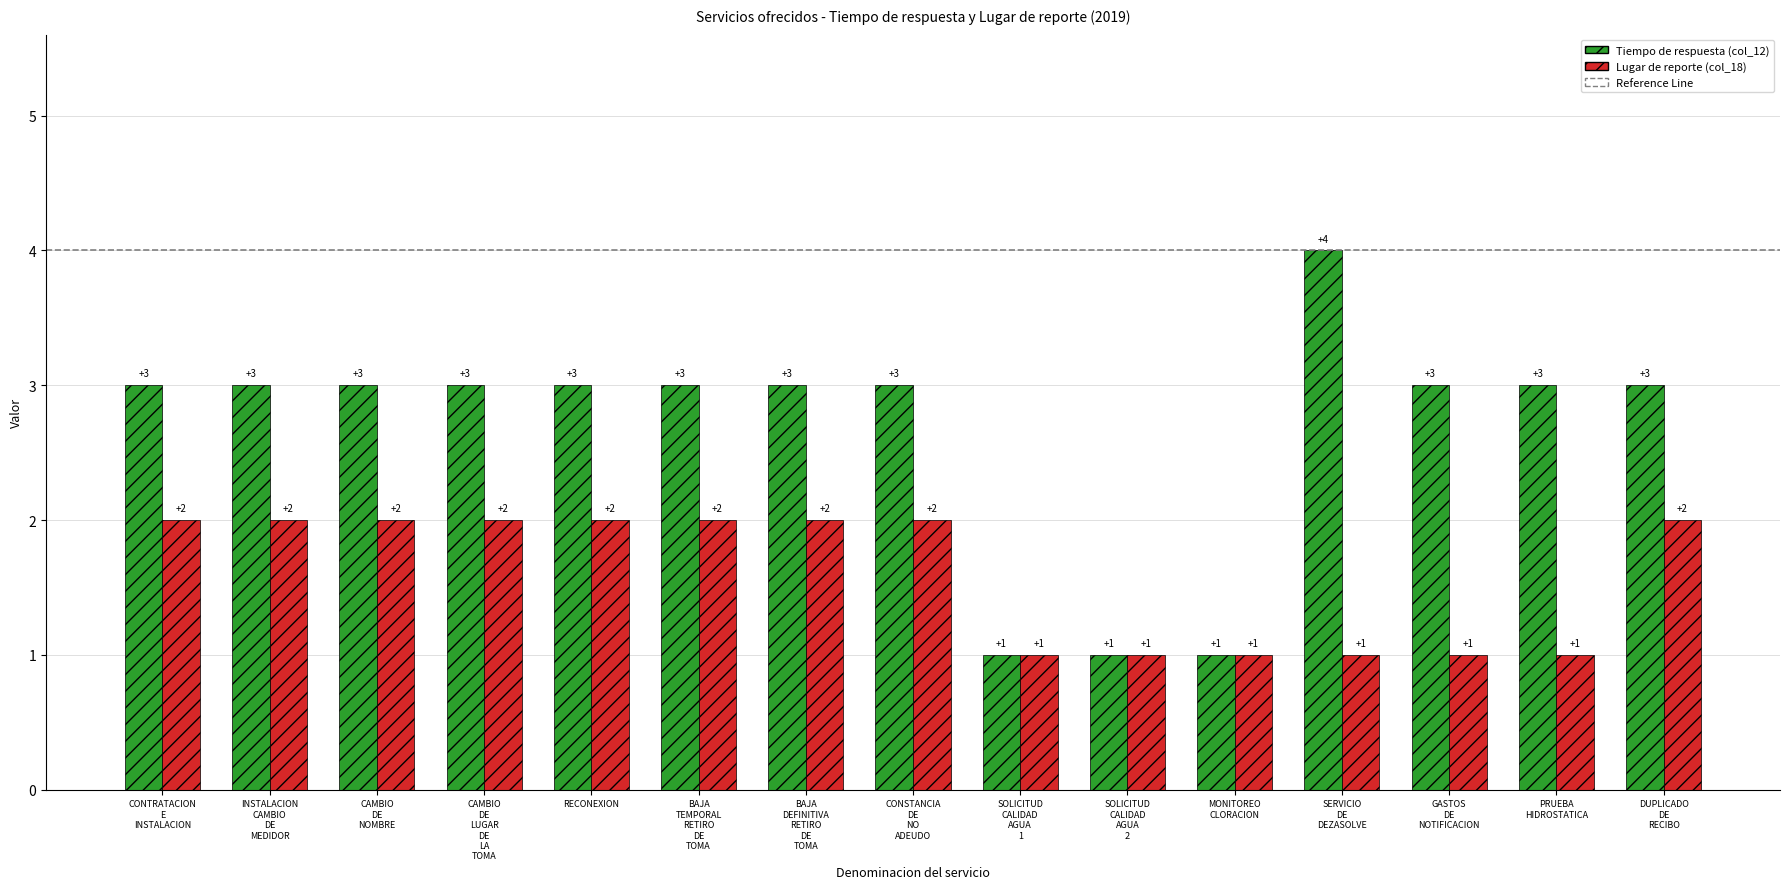

Which series has the largest range (max minus min)?

Tiempo de respuesta (col_12)